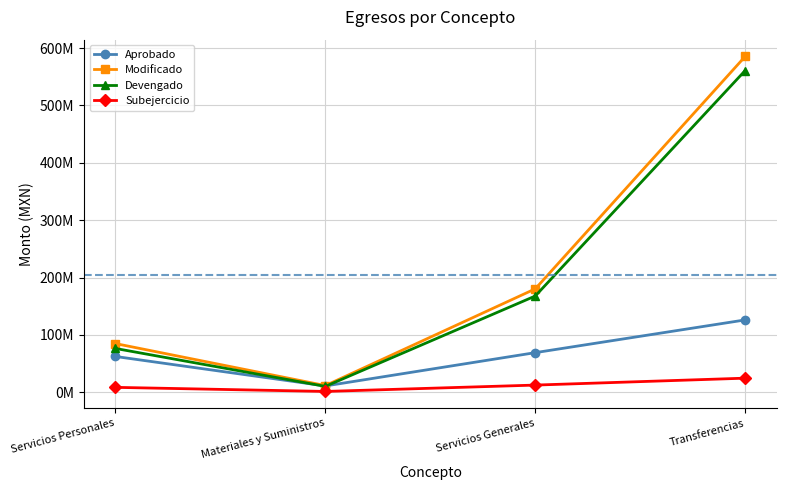

Does the chart display data point markers on the line(s)?

Yes